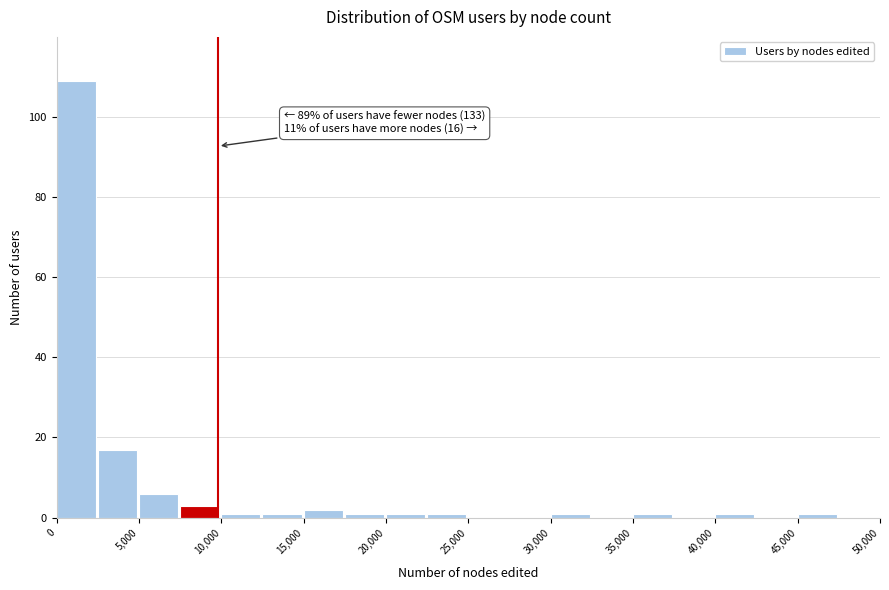

Over which range of the x-axis is the bar tallest?

0 to 2500